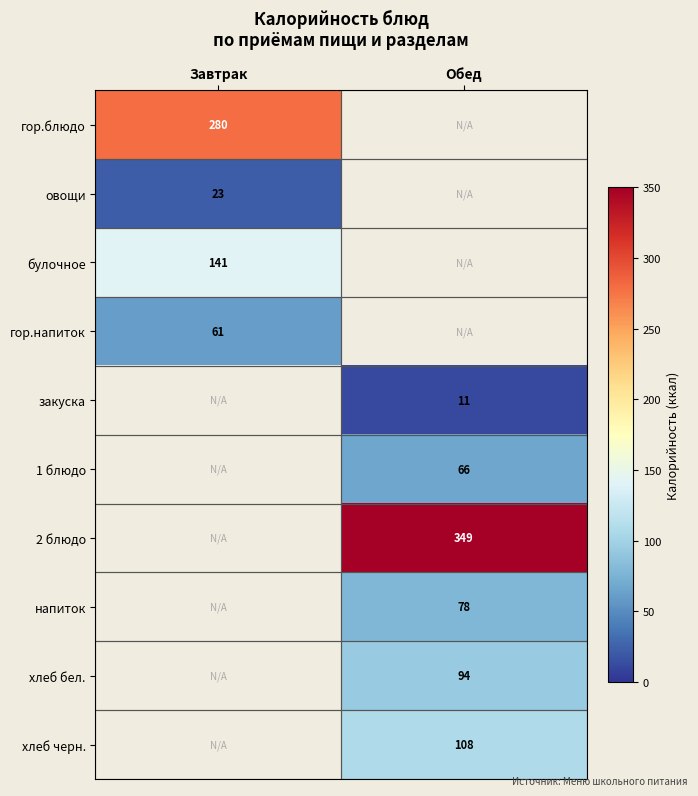

Is it true that закуска equals 11 at Обед?

True